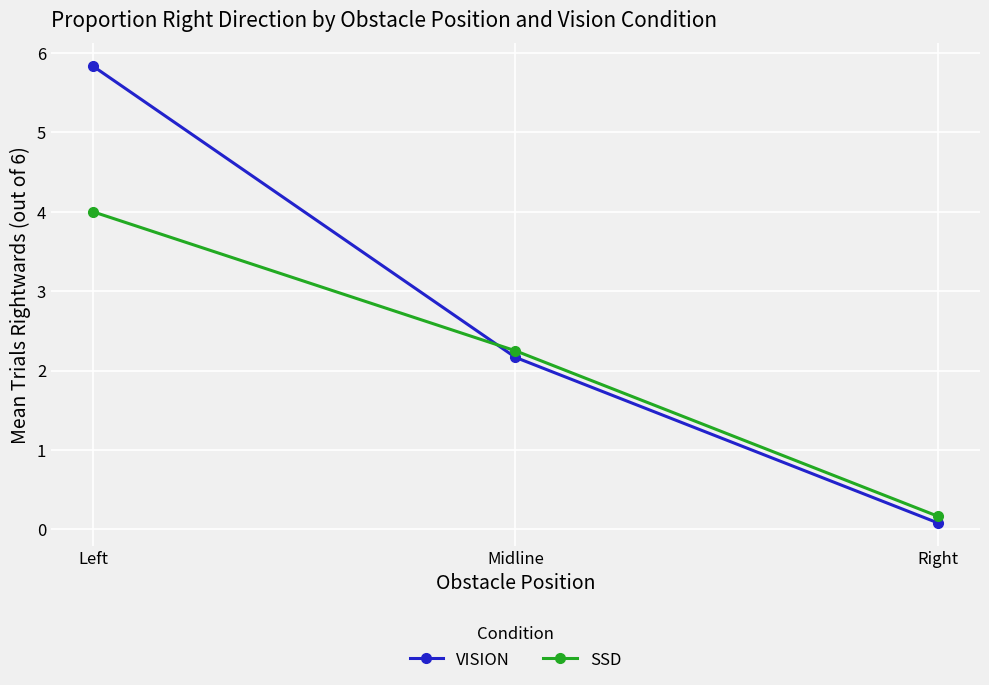

How many series are shown in this chart?

2